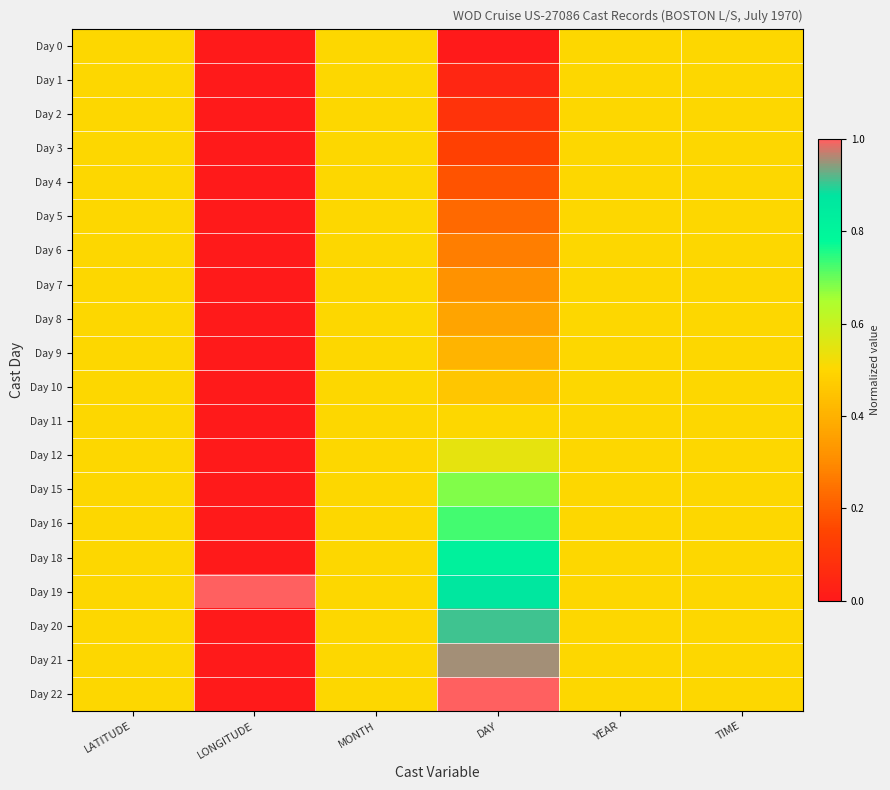

Rank the series by their maximum value, from lowest to highest.

Day 0, Day 1, Day 2, Day 3, Day 4, Day 5, Day 6, Day 7, Day 8, Day 9, Day 10, Day 11, Day 12, Day 15, Day 16, Day 18, Day 20, Day 21, Day 19, Day 22